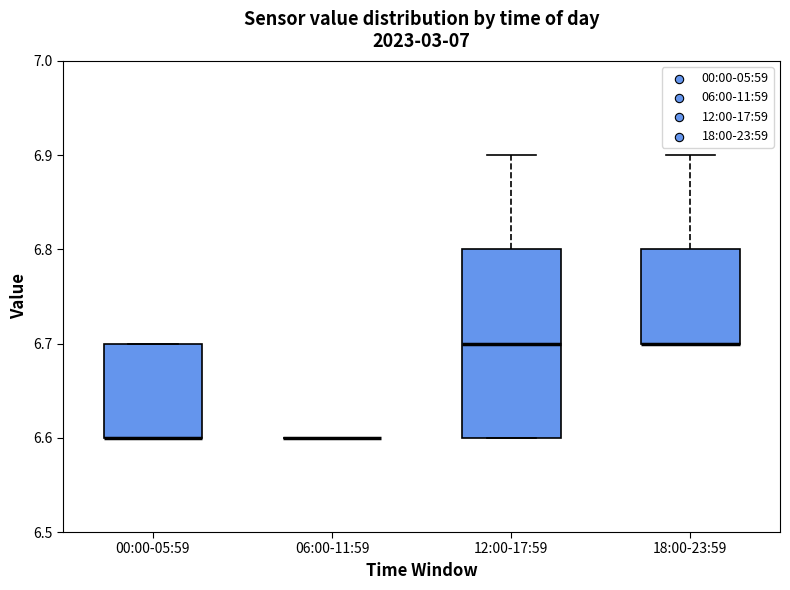

Which box is the tallest, from its lower edge to its upper edge?

12:00-17:59